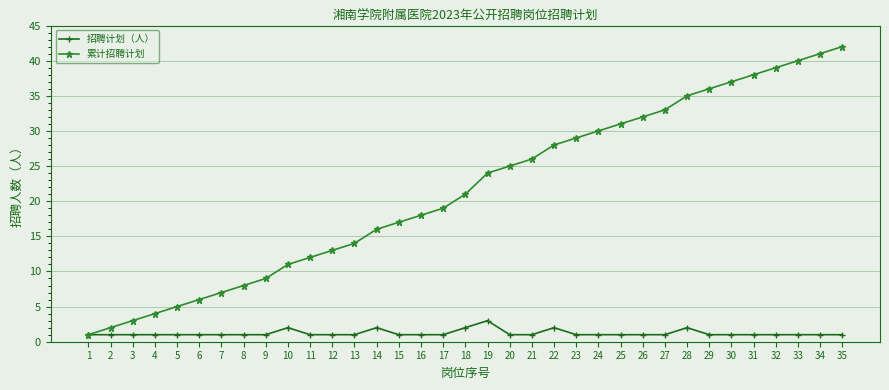

True or false: 累计招聘计划 has more than 1 interior local peaks.

False